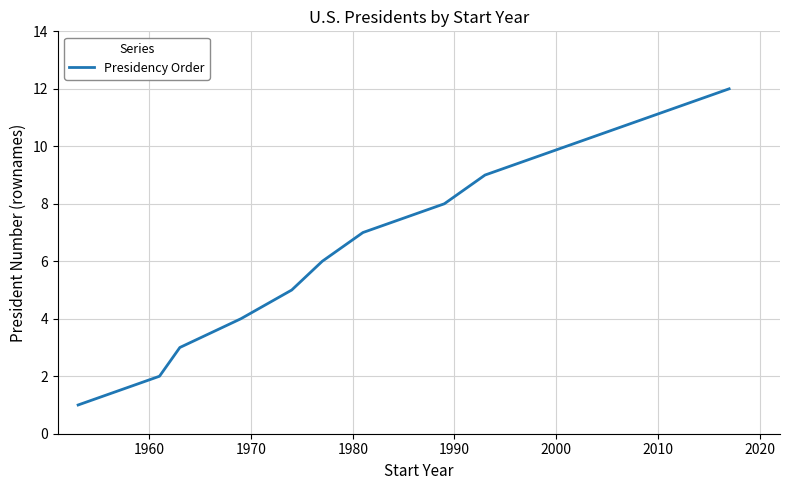

What is the maximum value shown in the chart?

12